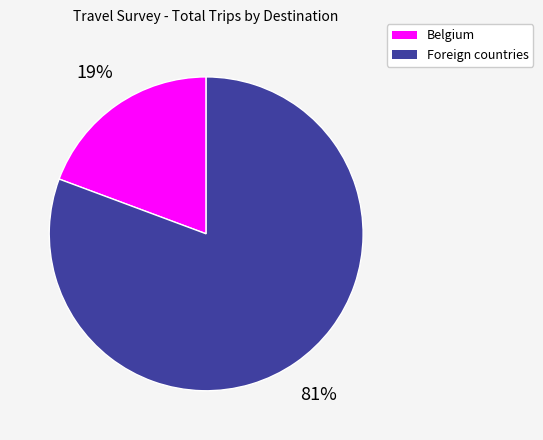

Does any single category account for the majority?

Yes